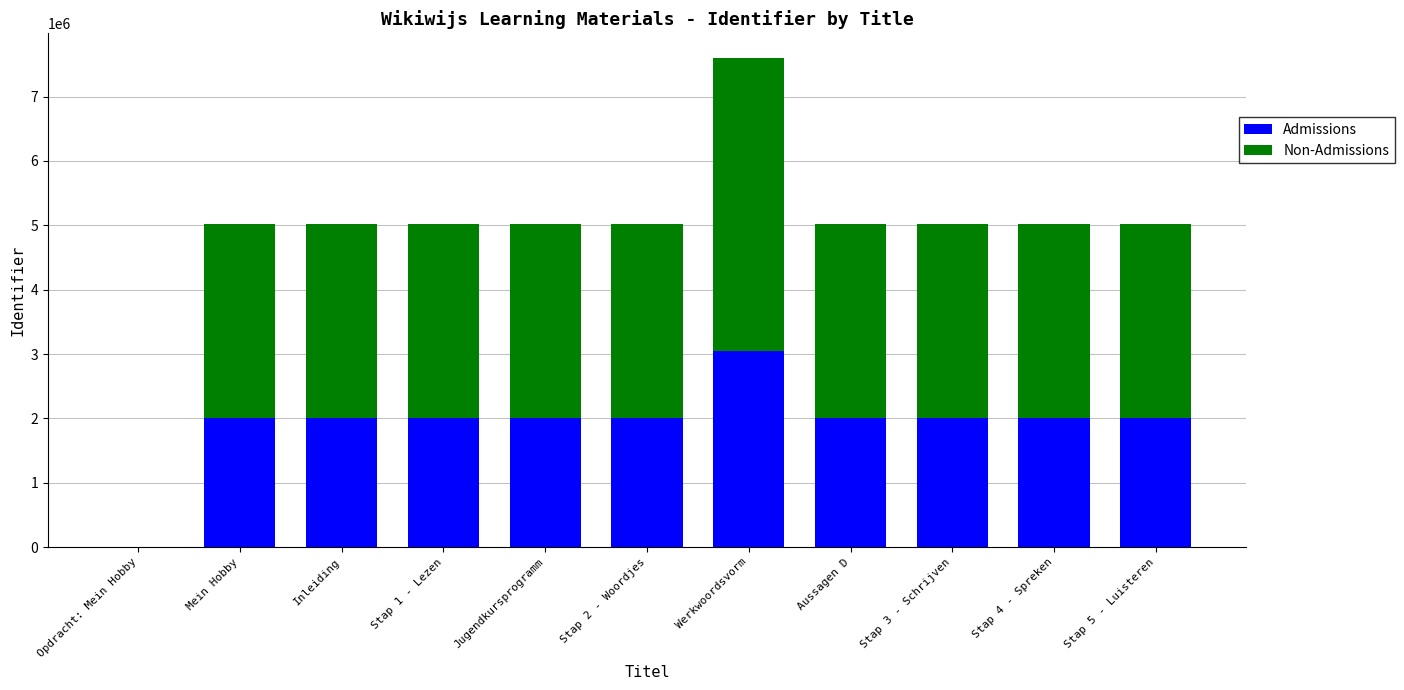

Are the bars horizontal?

No